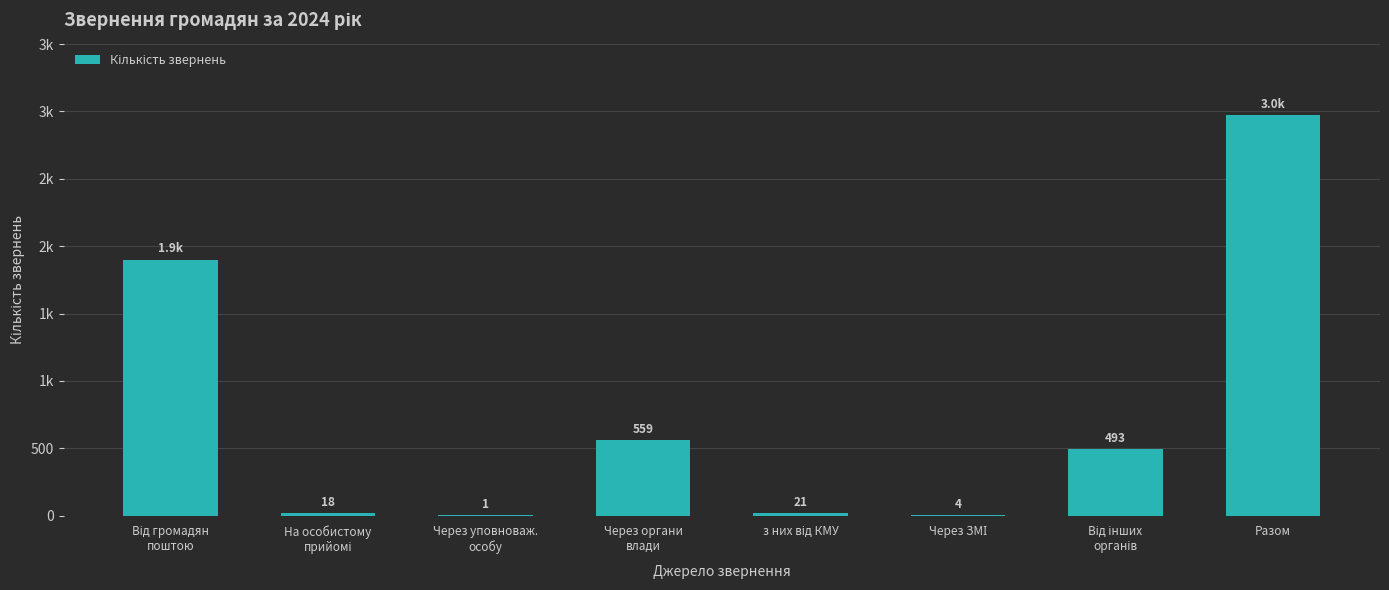

At which category does the chart reach its minimum across all series?

Через уповноваж.
особу